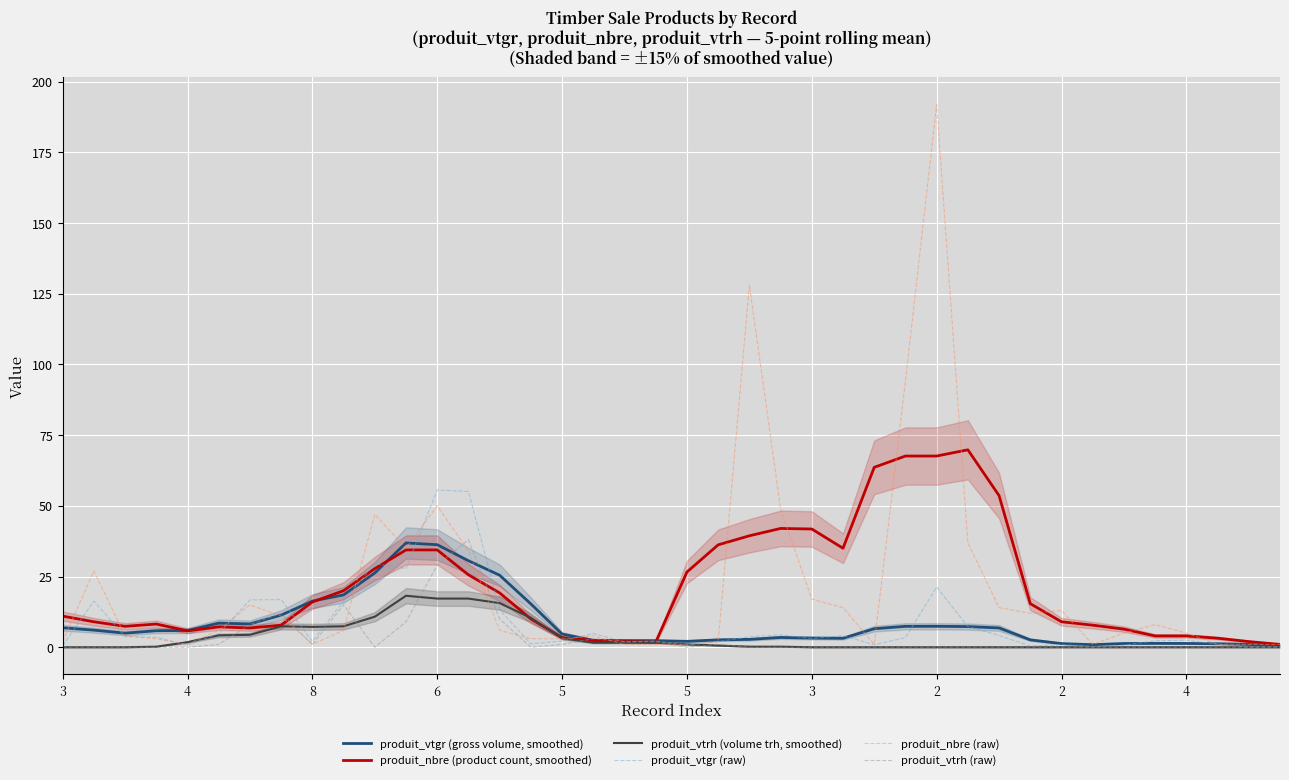

Is the value of produit_nbre (raw) at 6 greater than the value of produit_vtrh (volume trh, smoothed) at 30?

Yes